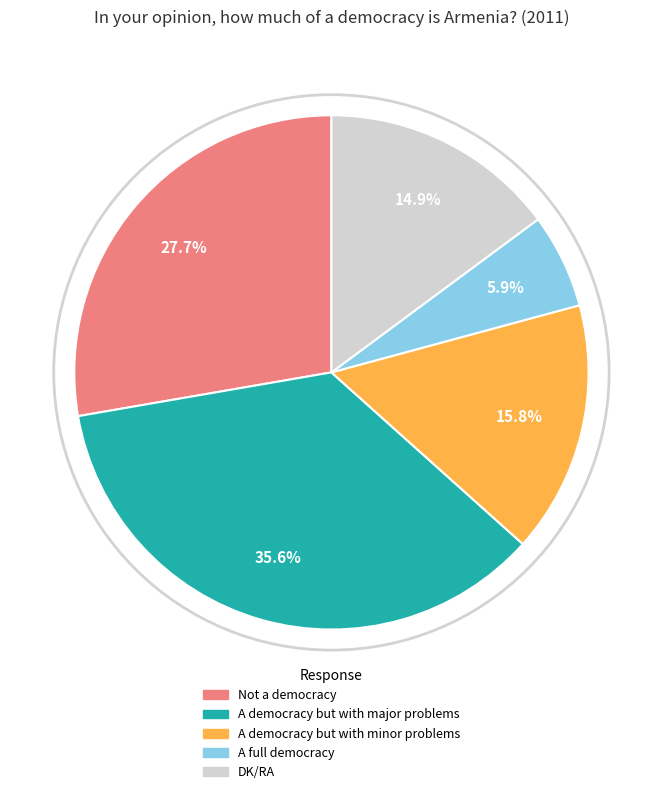

Is the sum of A democracy but with major problems and A full democracy greater than half?

No